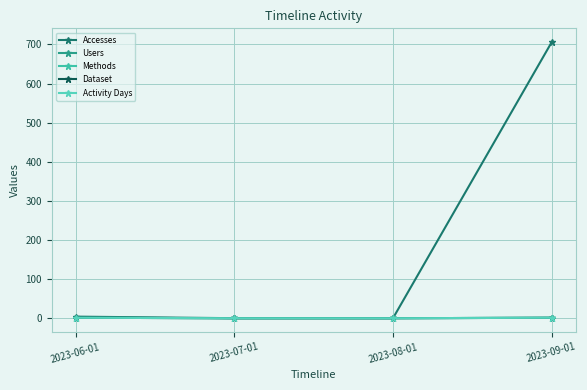

Which series changed the most between 2023-08-01 and 2023-09-01?

Accesses